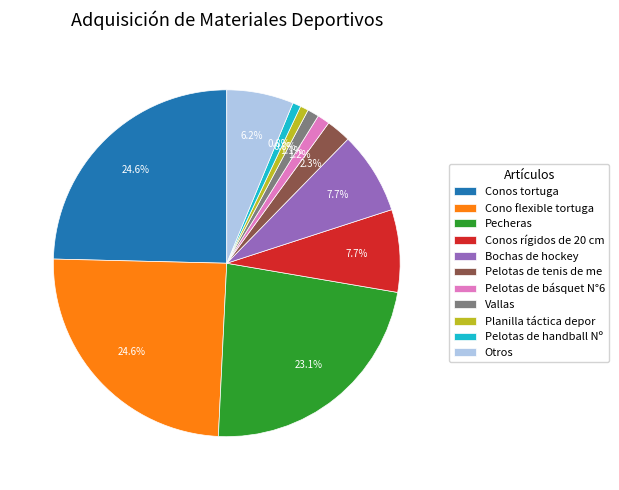

Does Conos rígidos de 20 cm account for over 50% of the chart?

No